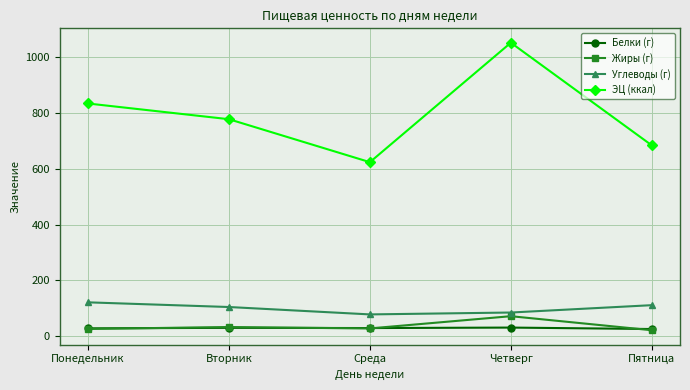

What is the smallest value displayed?

21.4